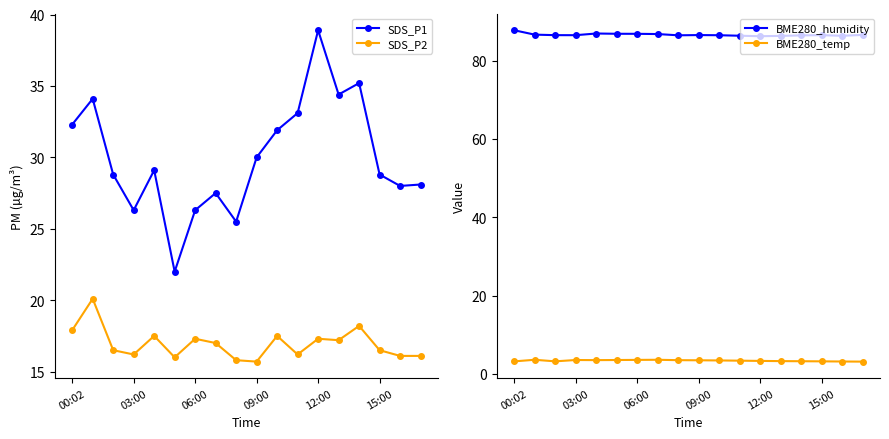

How many interior local peaks does the SDS_P1 series have?

5